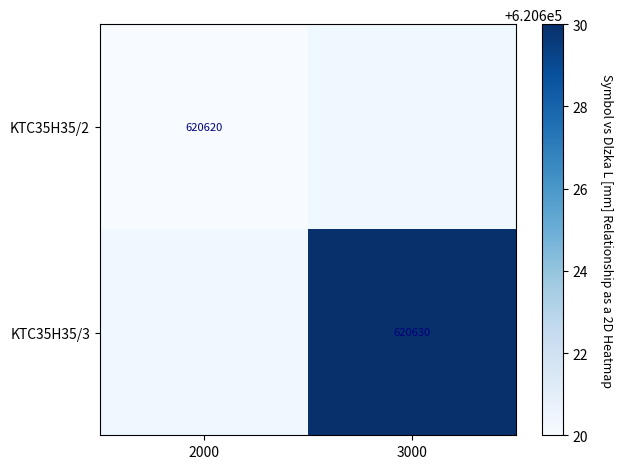

What is the minimum value shown in the chart?

620620.0